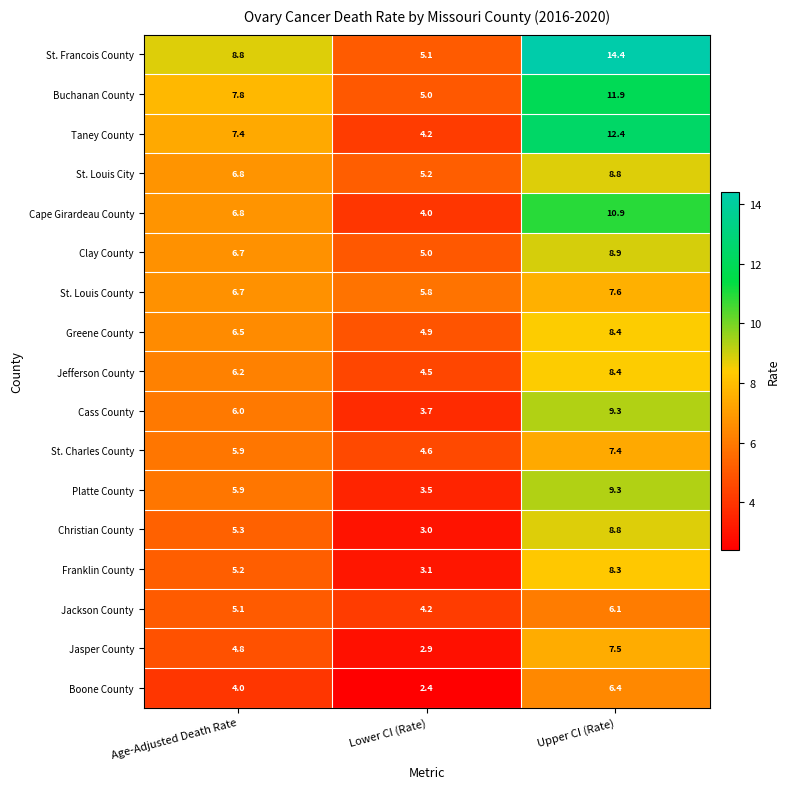

How many values in the Jasper County series exceed 4?

2